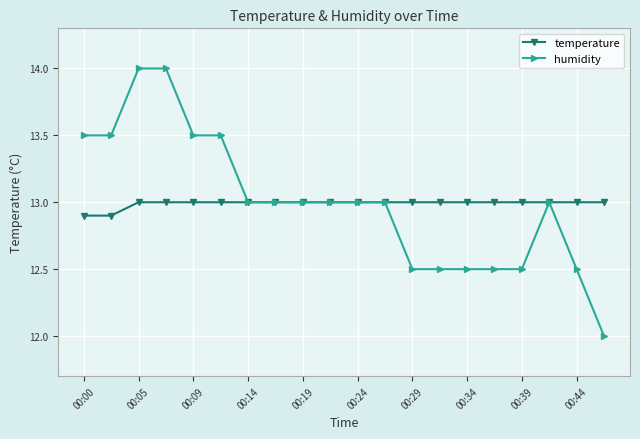

What is the maximum value for temperature?

13.0